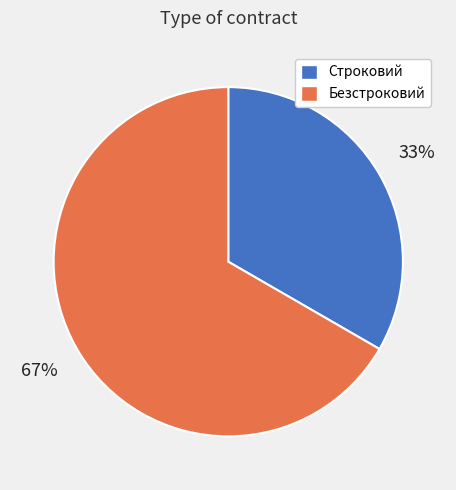

True or false: Строковий accounts for 33% of the total.

True